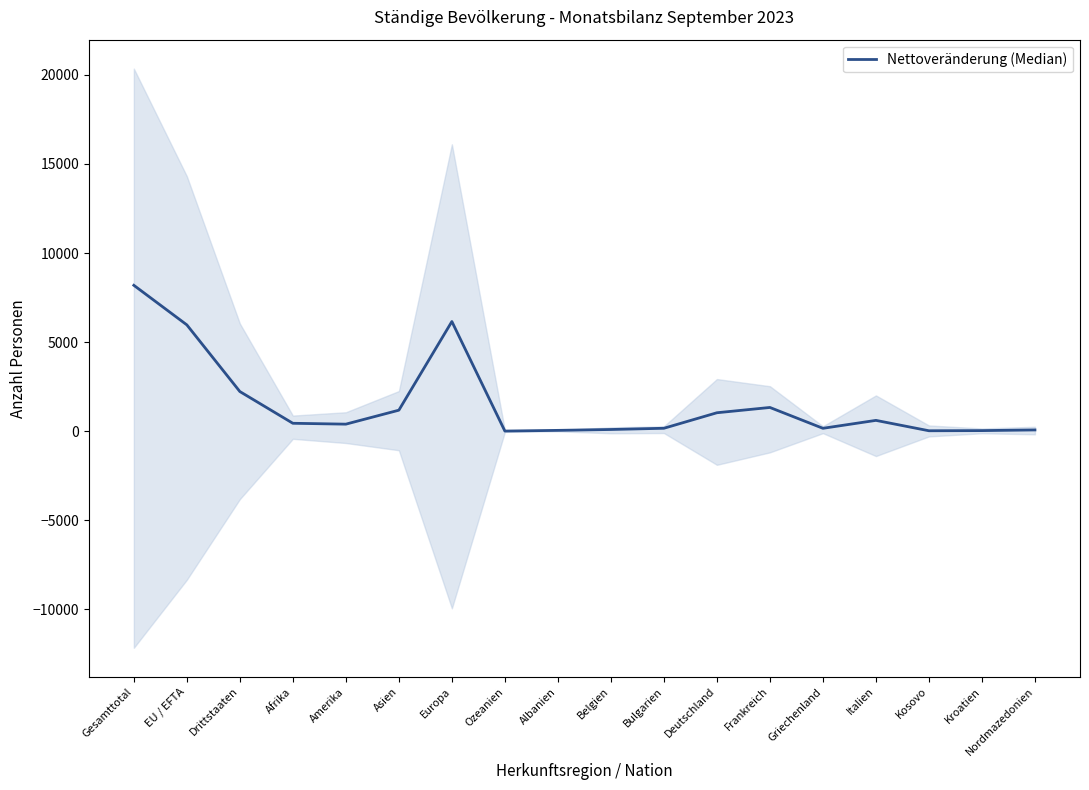

What is the change in value from Drittstaaten to Asien?

-1047